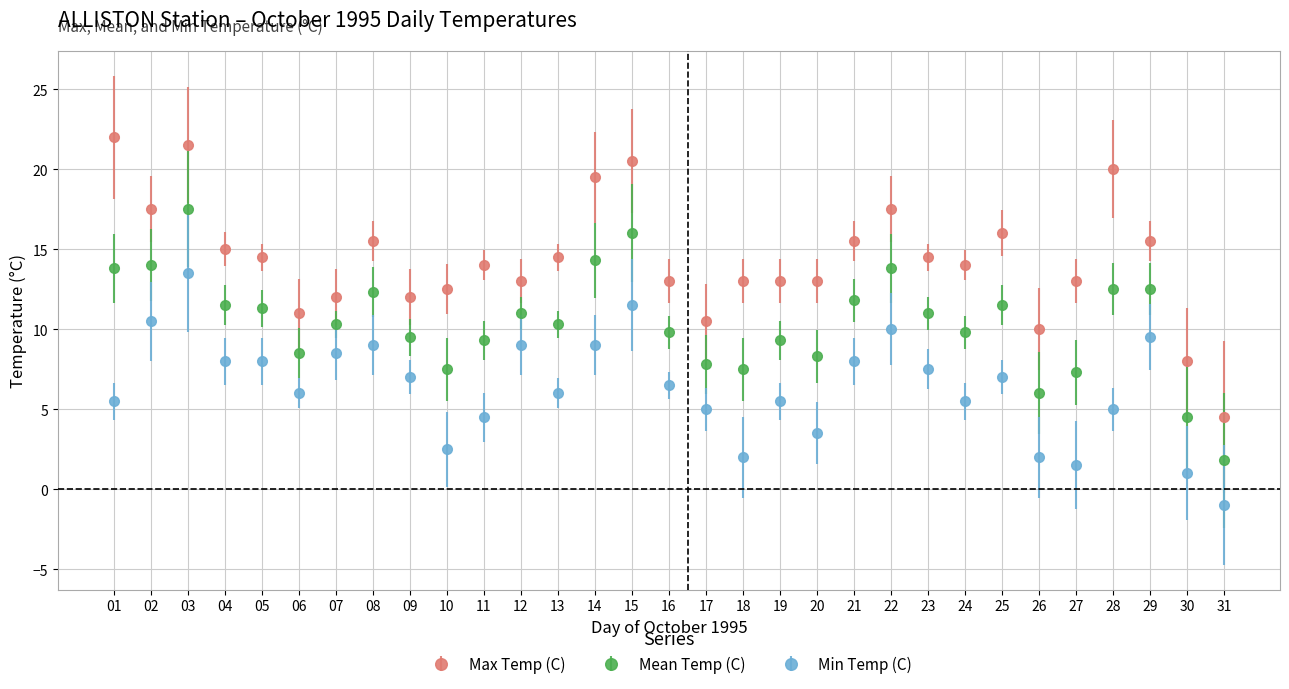

True or false: Min Temp (C) and Max Temp (C) cross at least once.

False